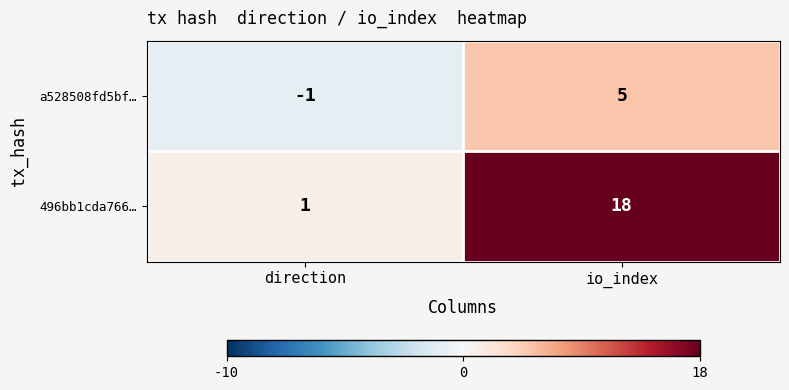

The value of a528508fd5bf… at direction is -1. True or false?

True